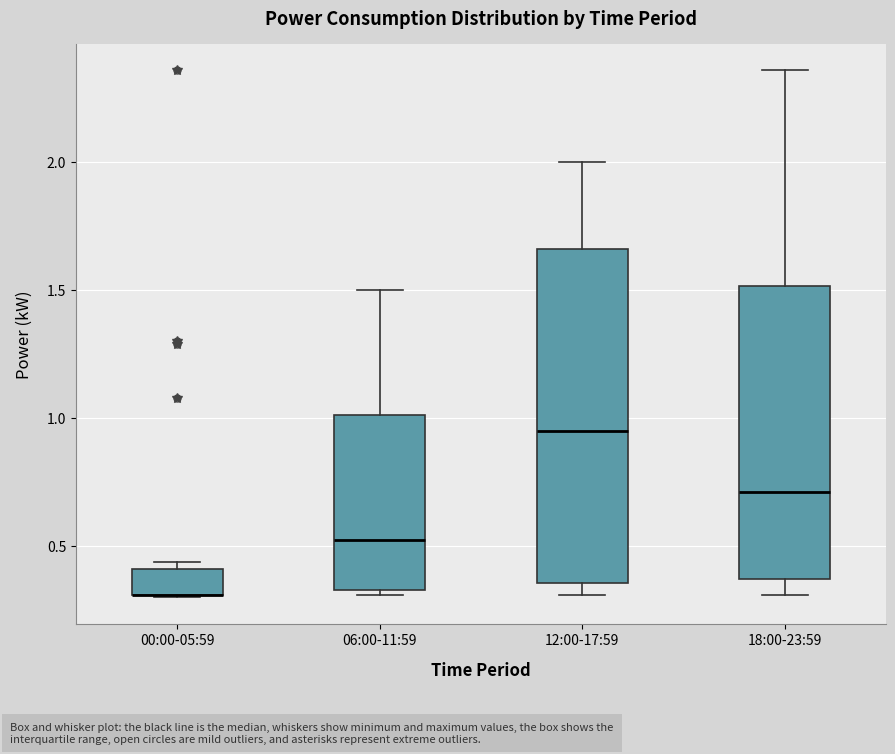

Reading left to right, transcribe this box plot: for each box, give where its median line is, the range the box spans, and where its two whiskers end, as read against the y-axis. The values are not printed on the chart, so give them approximately, as read against the axis.

00:00-05:59: median 0.30 (drawn on the box's lower edge), box 0.30 to 0.40, whiskers 0.30 to 0.45
06:00-11:59: median 0.55, box 0.35 to 1.00, whiskers 0.30 to 1.50
12:00-17:59: median 0.95, box 0.35 to 1.65, whiskers 0.30 to 2.00
18:00-23:59: median 0.70, box 0.35 to 1.50, whiskers 0.30 to 2.35